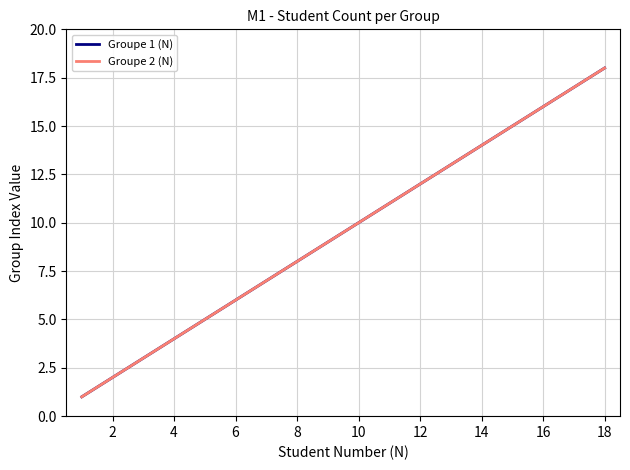

What is the label of the 4th point from the left?

4